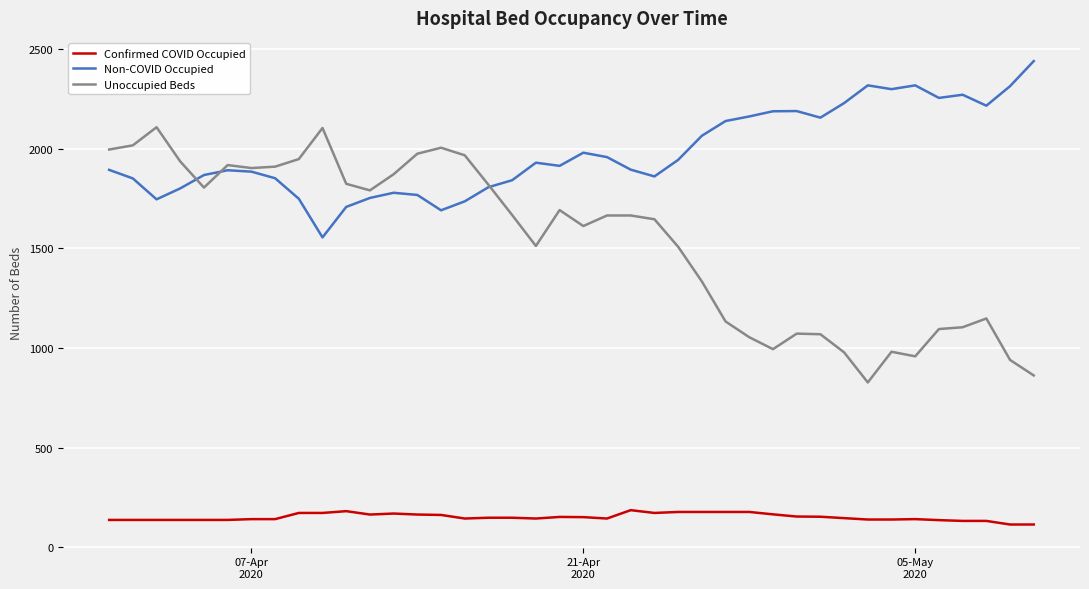

Count the number of categories in the chart.

40